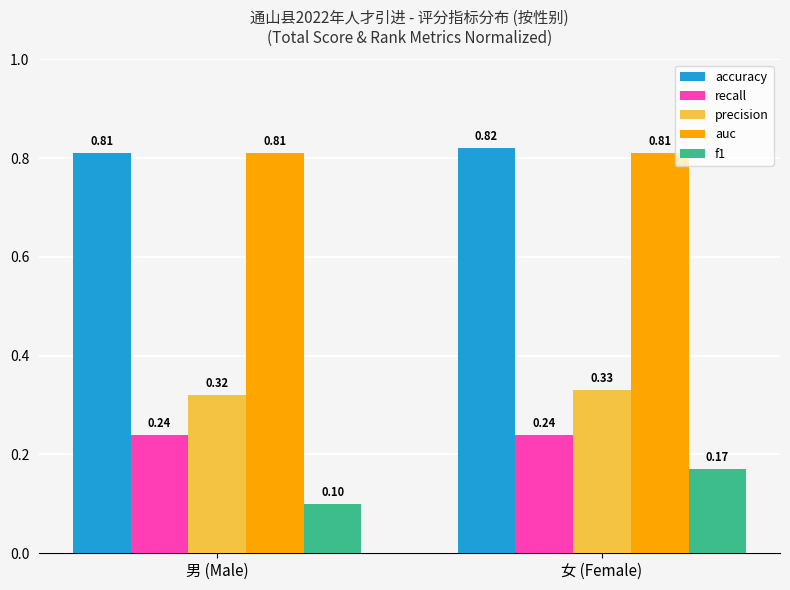

What is the sum of all accuracy values?

1.6